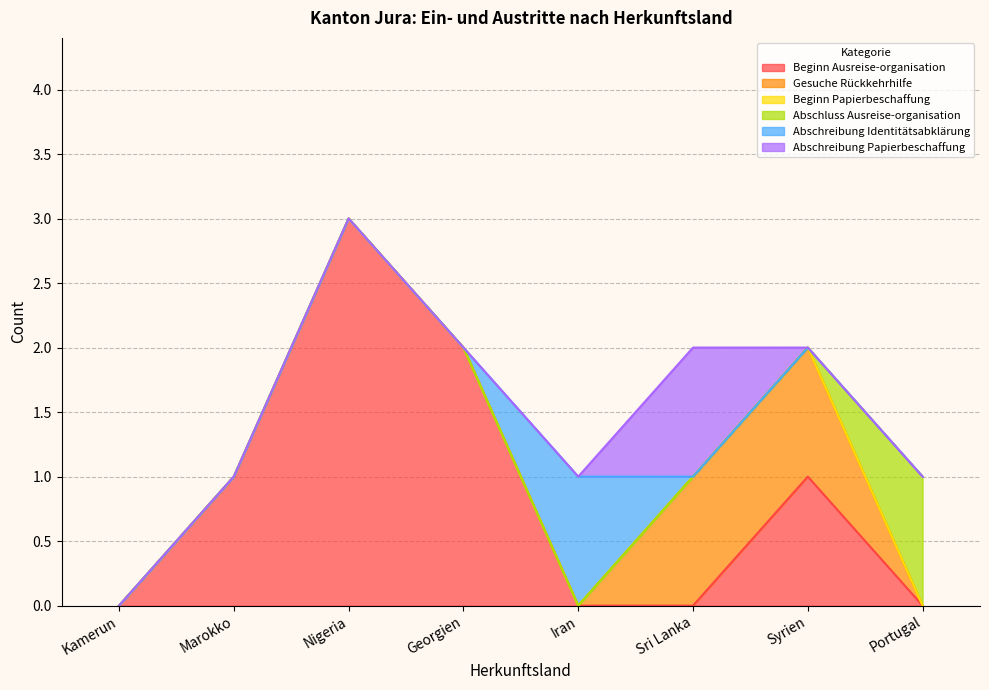

What are all the series names shown in the legend?

Beginn Ausreise-organisation, Gesuche Rückkehrhilfe, Beginn Papierbeschaffung, Abschluss Ausreise-organisation, Abschreibung Identitätsabklärung, Abschreibung Papierbeschaffung